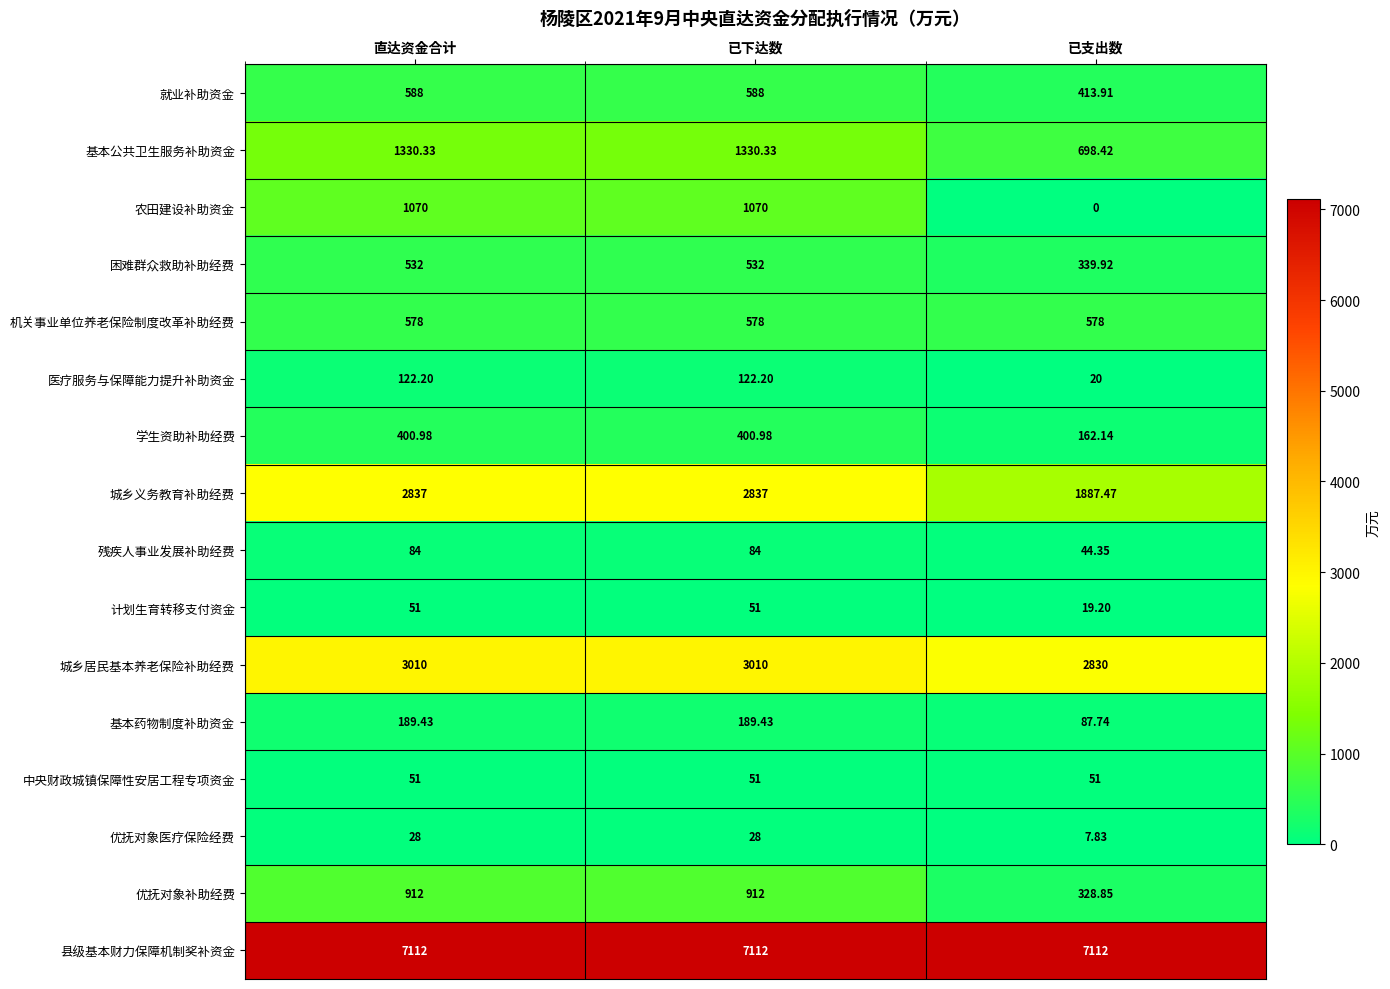

Where does the 基本公共卫生服务补助资金 series first go above 1330?

直达资金合计